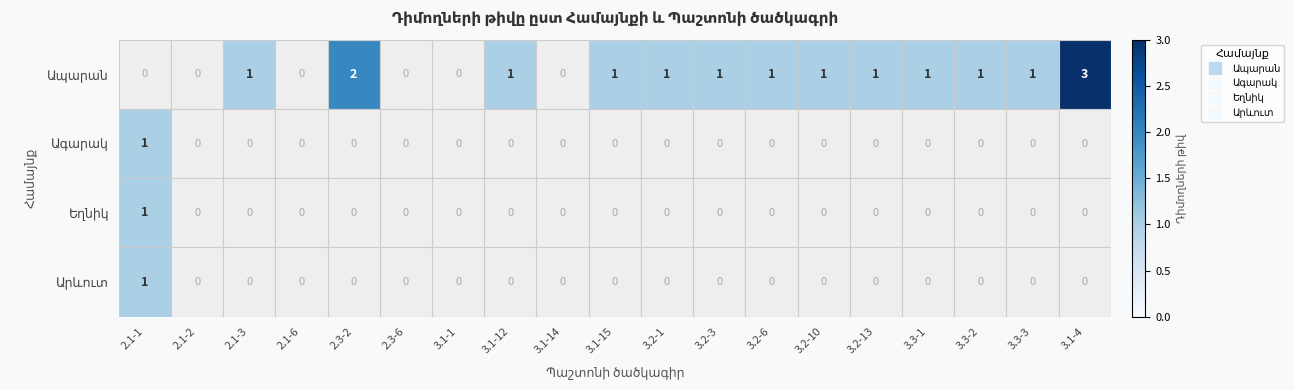

What is the greatest value displayed?

3